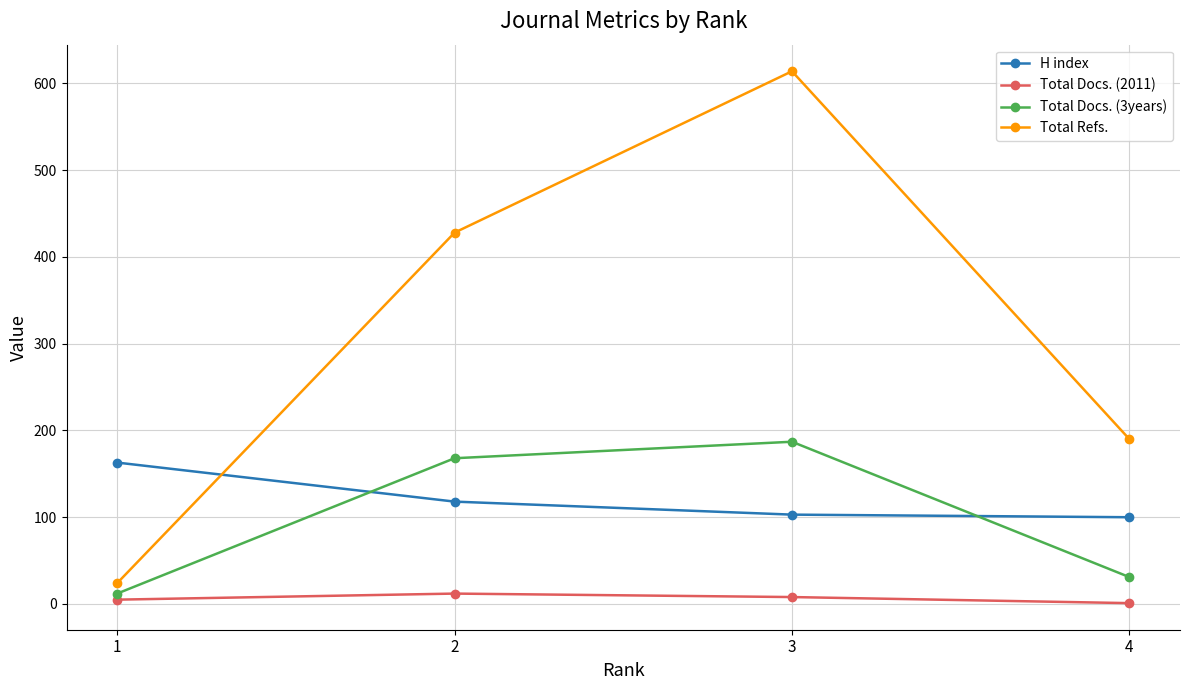

Does the chart have visible grid lines?

Yes